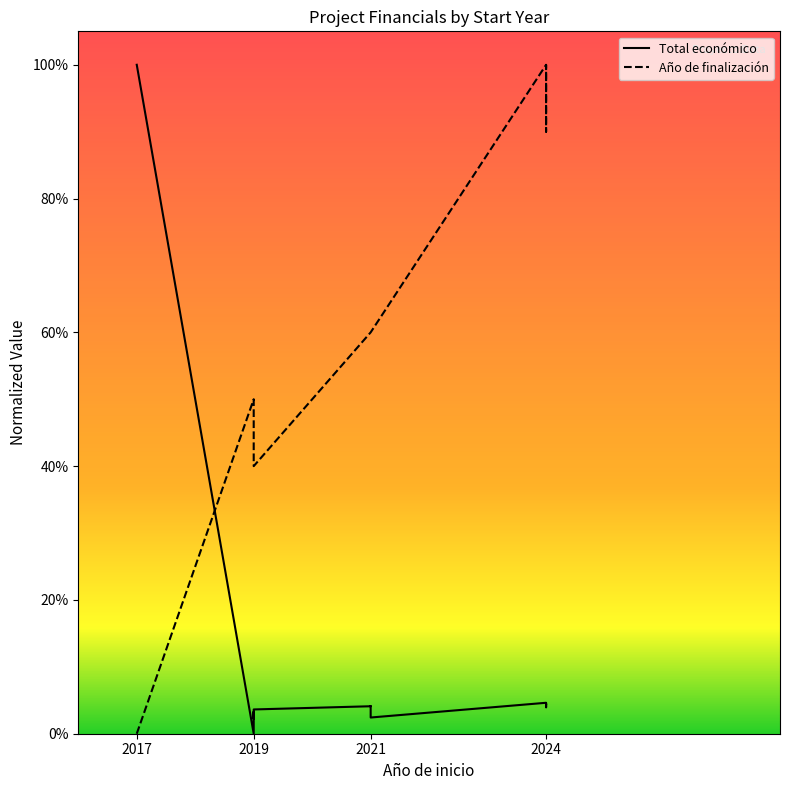

Which series has the largest range (max minus min)?

Total económico